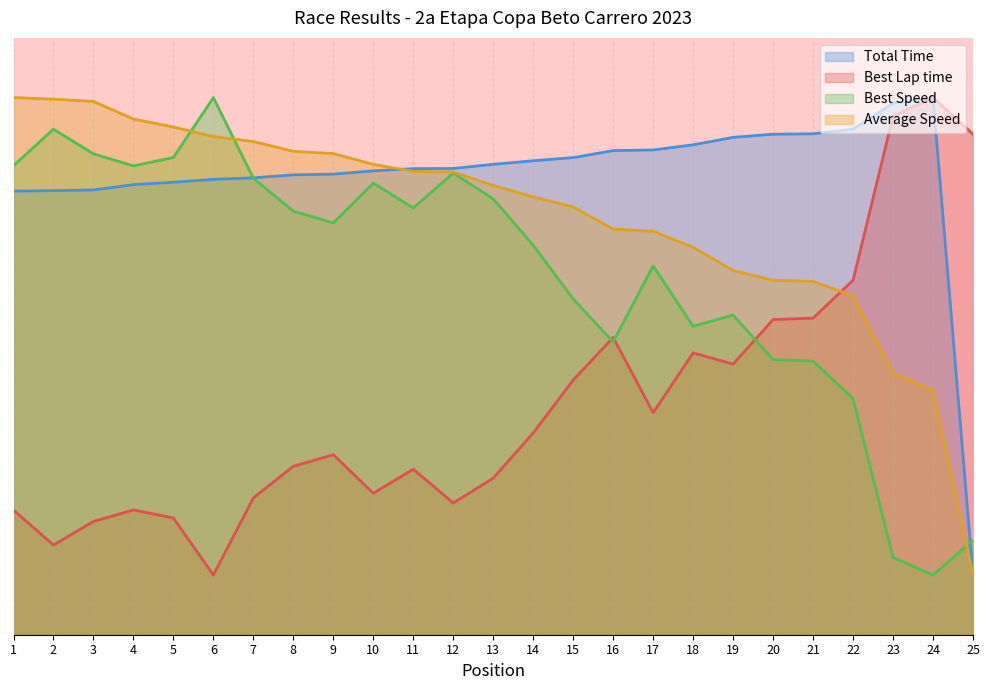

Rank the categories by Best Lap time value from highest to lowest.

24, 23, 25, 22, 21, 20, 16, 18, 19, 15, 17, 14, 9, 8, 11, 13, 10, 7, 12, 4, 1, 5, 3, 2, 6